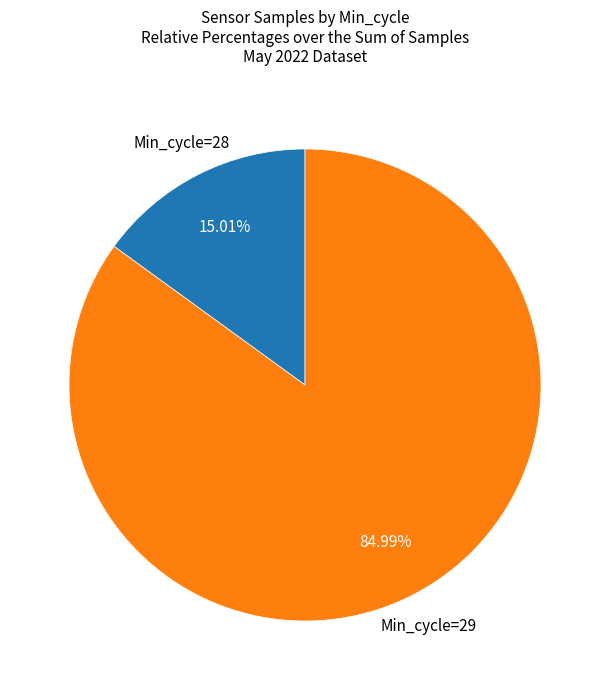

Count the number of slices in the pie.

2